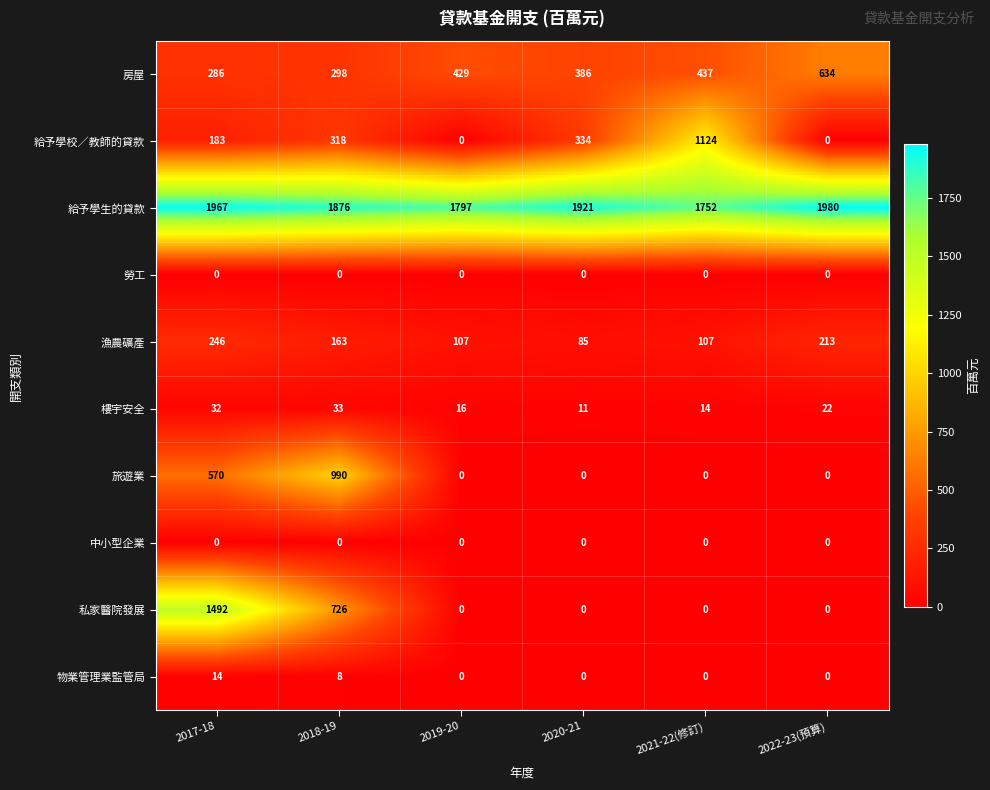

Is it true that 旅遊業 equals -605 at 2019-20?

False